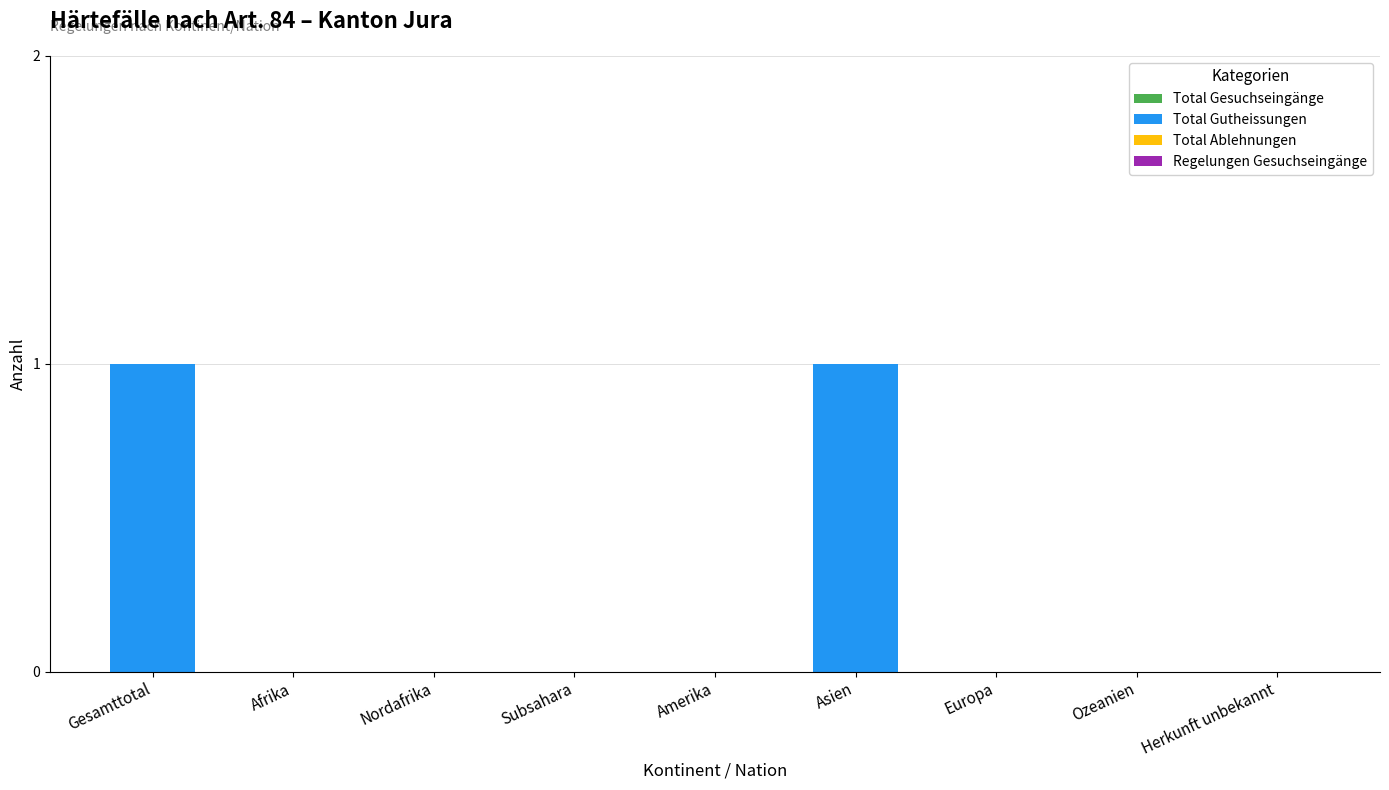

Count the number of categories in the chart.

9